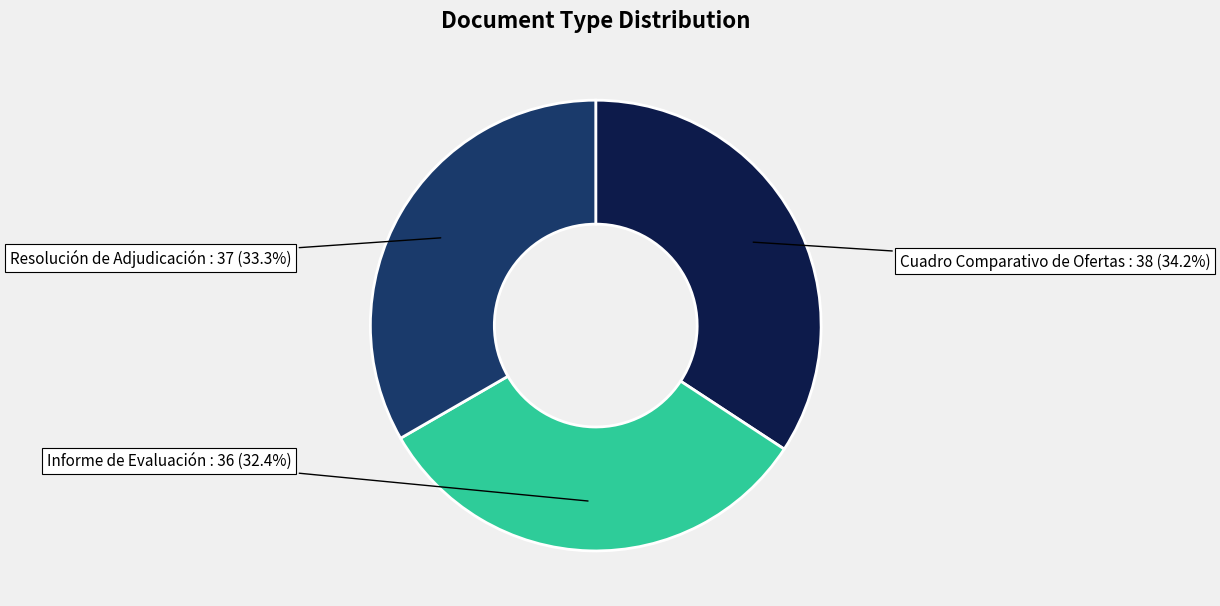

To the nearest percent, what is the average slice percentage?

33%